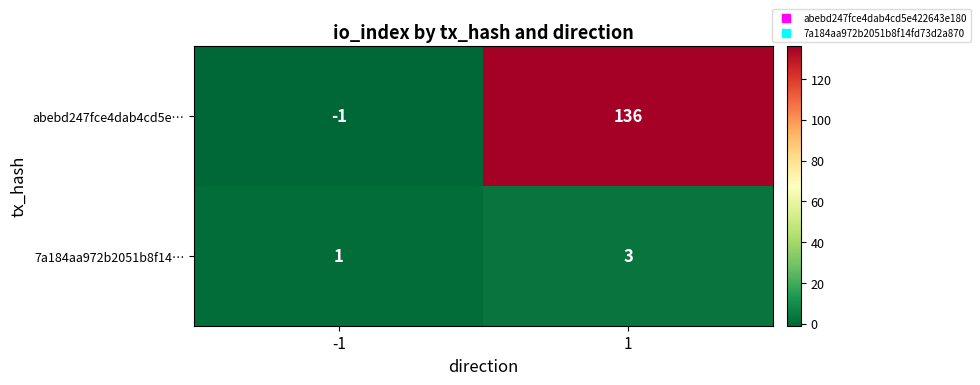

Is the value of 7a184aa972b2051b8f14… at -1 greater than the value of abebd247fce4dab4cd5e… at -1?

Yes